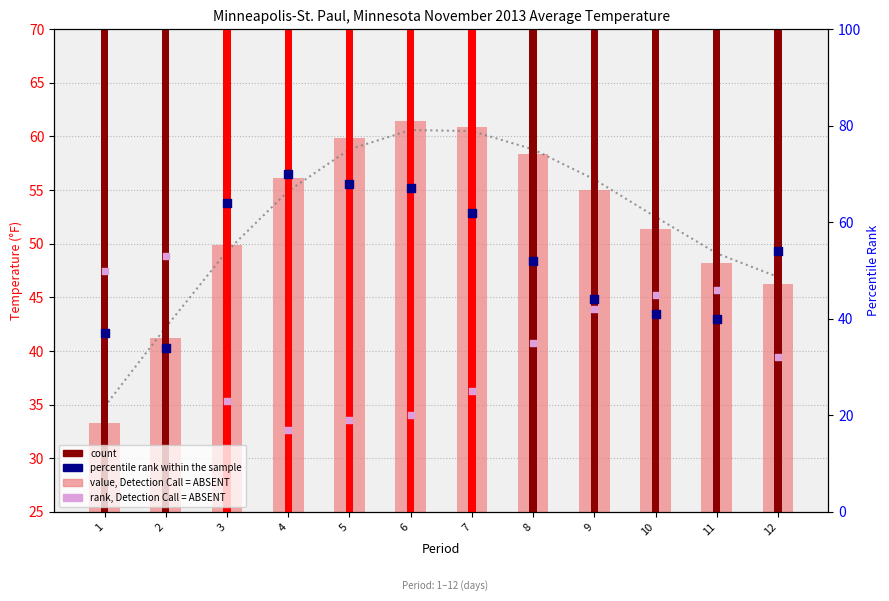

Which series reaches the minimum Y coordinate?

rank, Detection Call = ABSENT